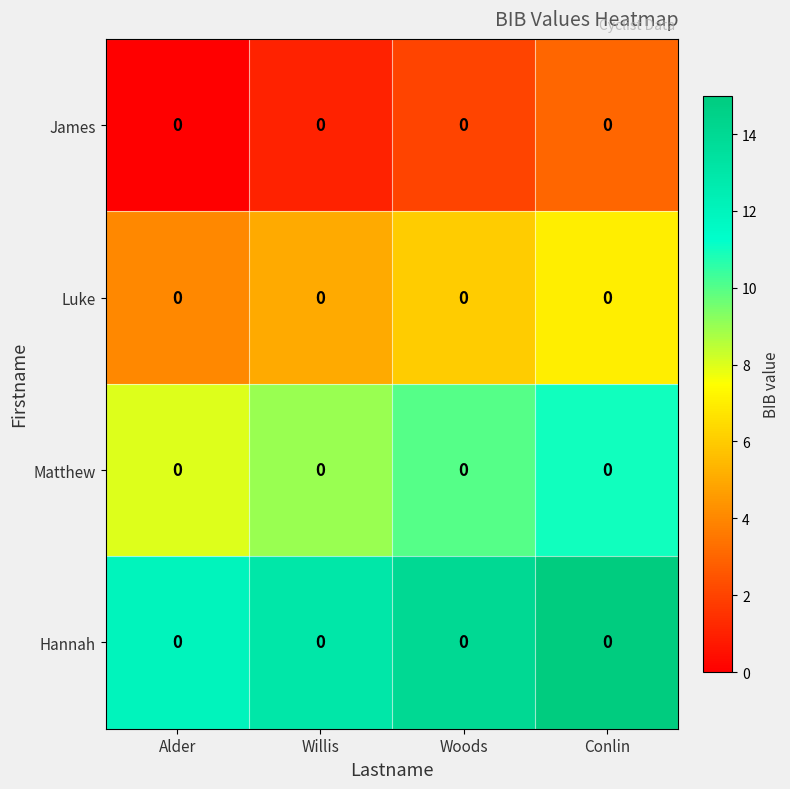

What is the total value across all series at Woods?

32